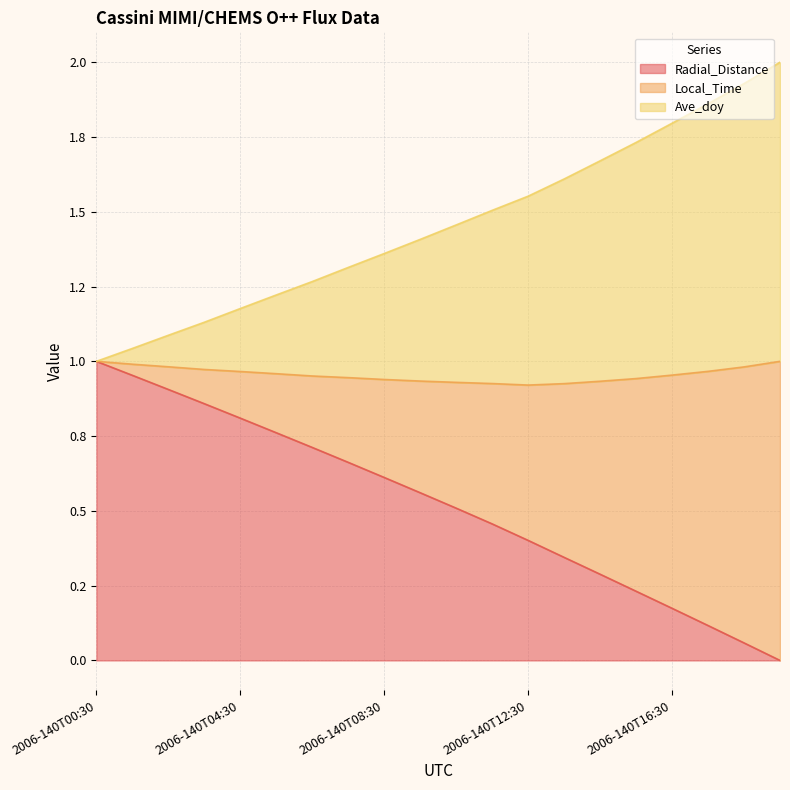

True or false: Radial_Distance and Local_Time intersect in this chart.

False